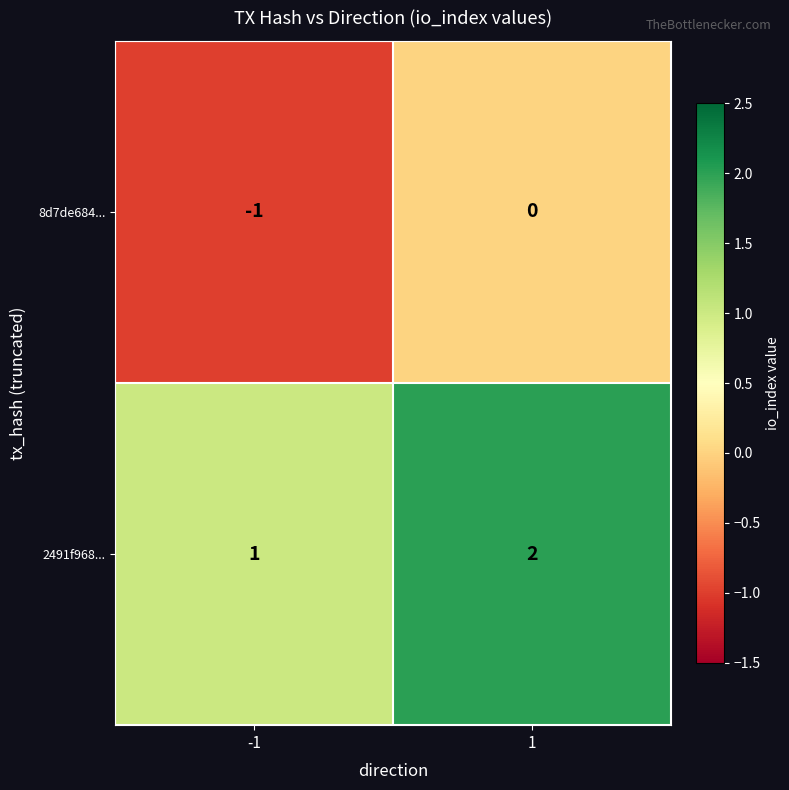

What is the sum of all 2491f968... values?

3